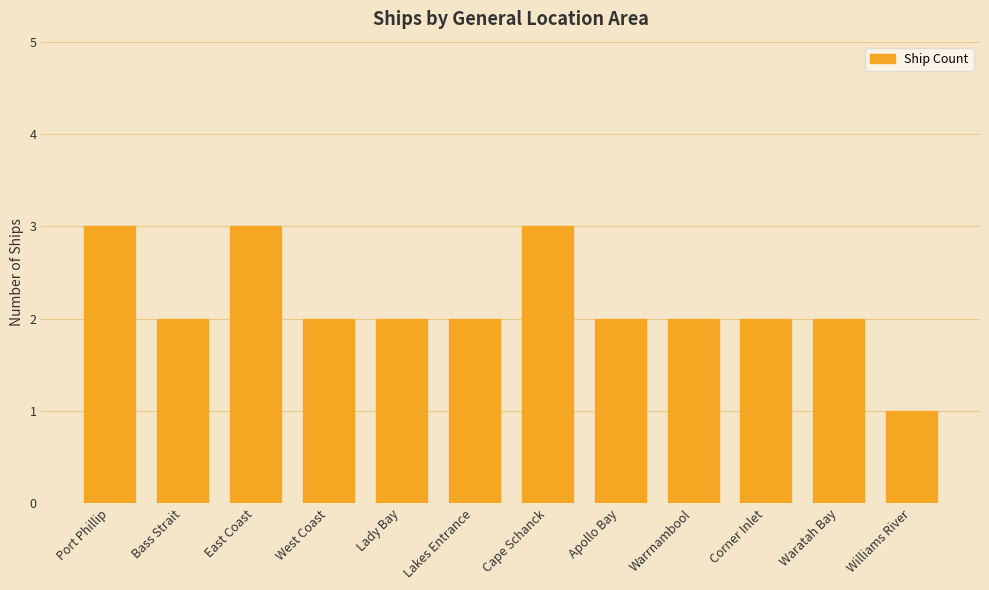

True or false: the data shows 3 at Bass Strait.

False